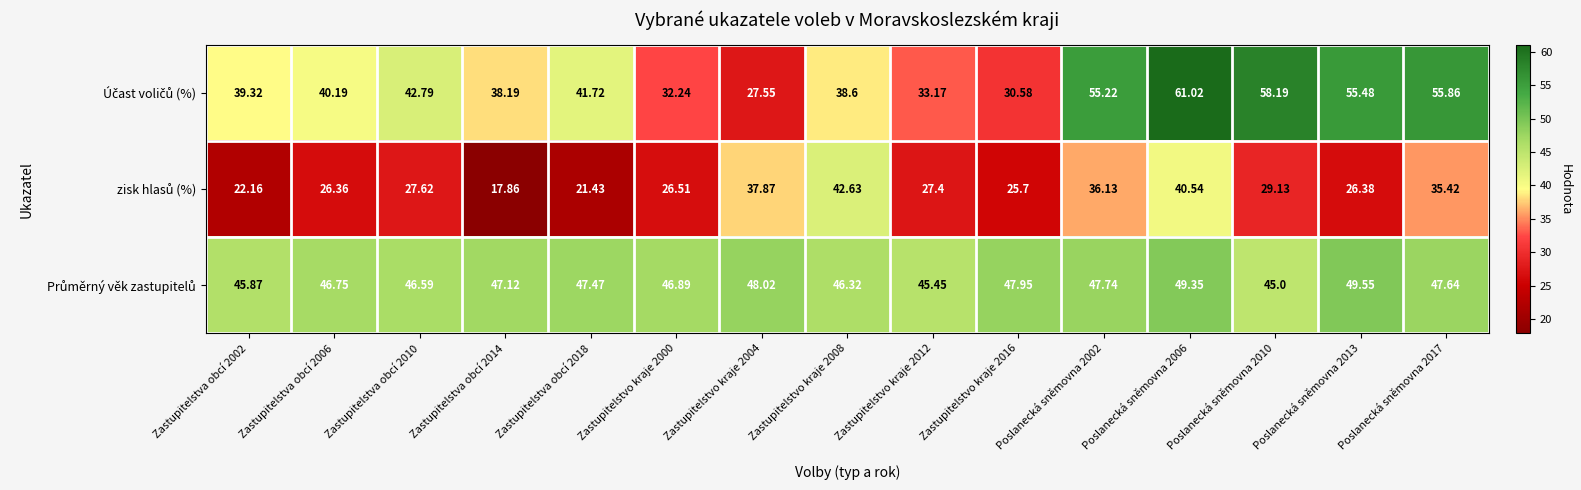

Count the number of categories in the chart.

15